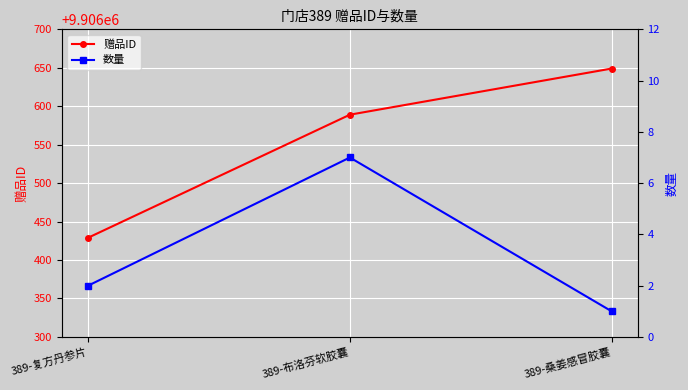

Which category has the lowest value across all series?

389-桑姜感冒胶囊